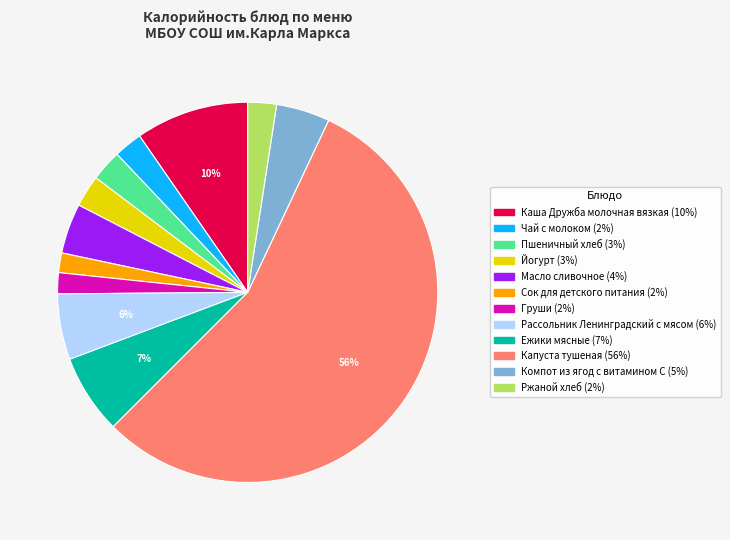

To the nearest percent, what portion does Сок для детского питания represent?

2%